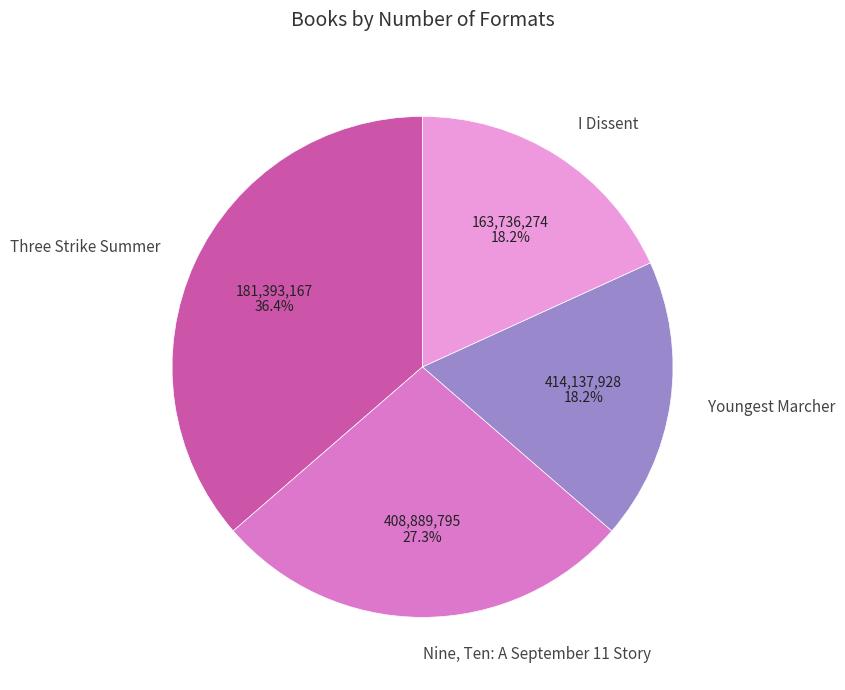

Is it true that Three Strike Summer is 36% of the pie?

True